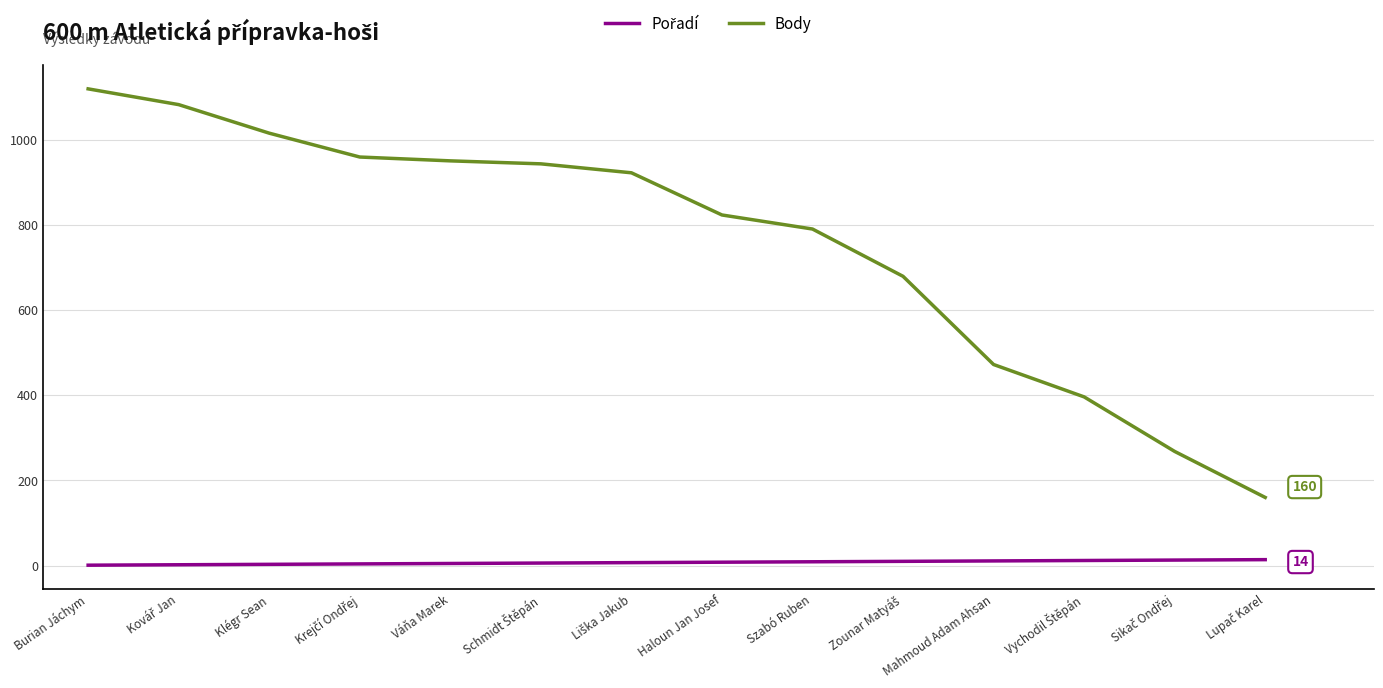

What is the greatest value displayed?

1119